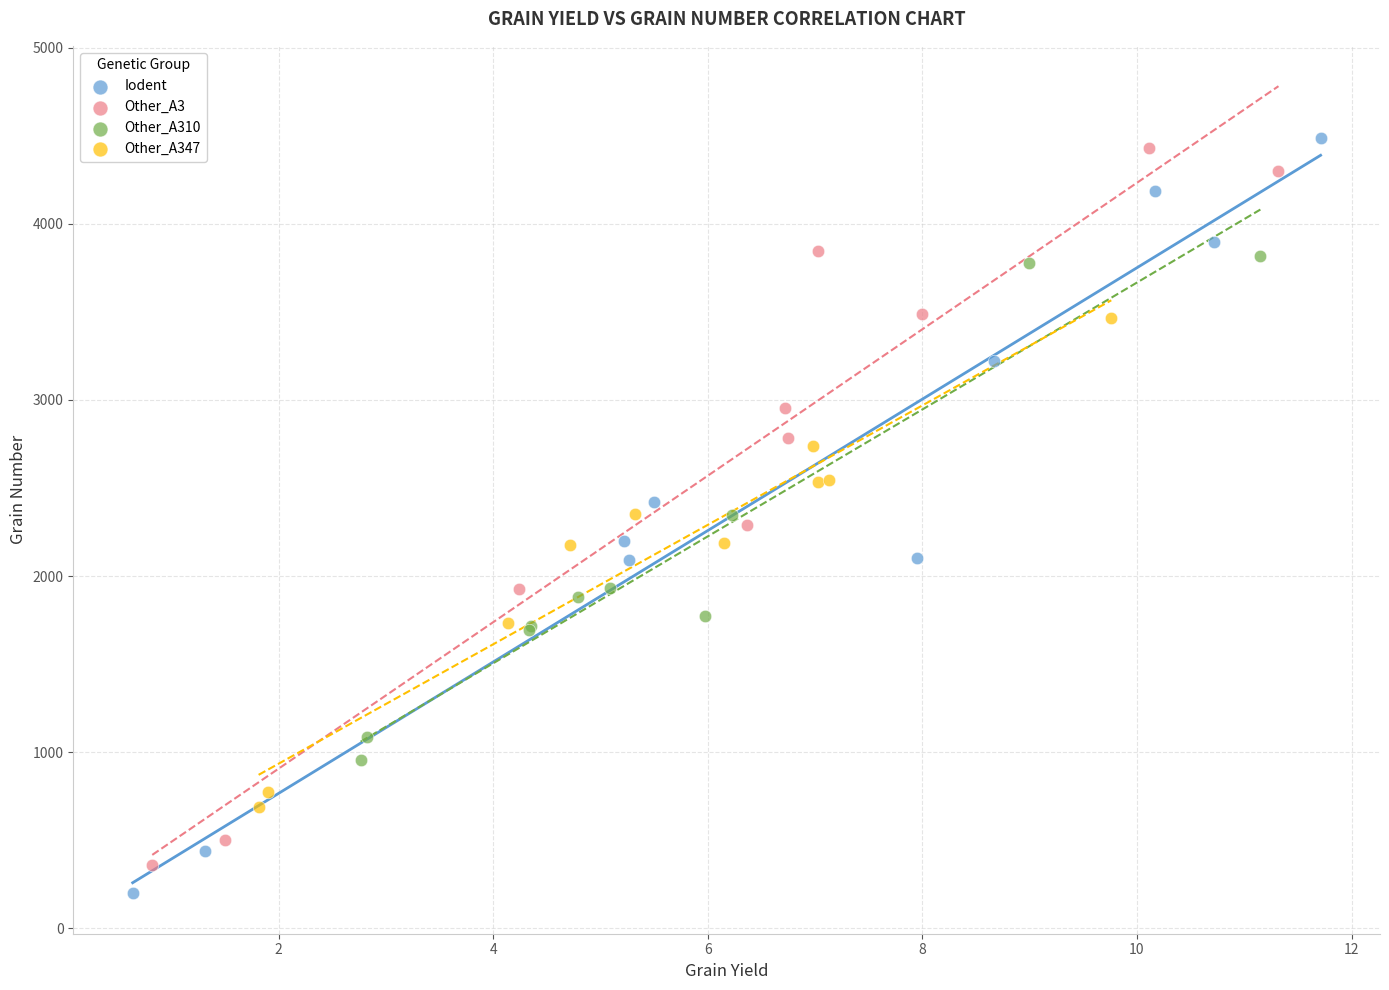

Which series contains the highest Y value?

Iodent